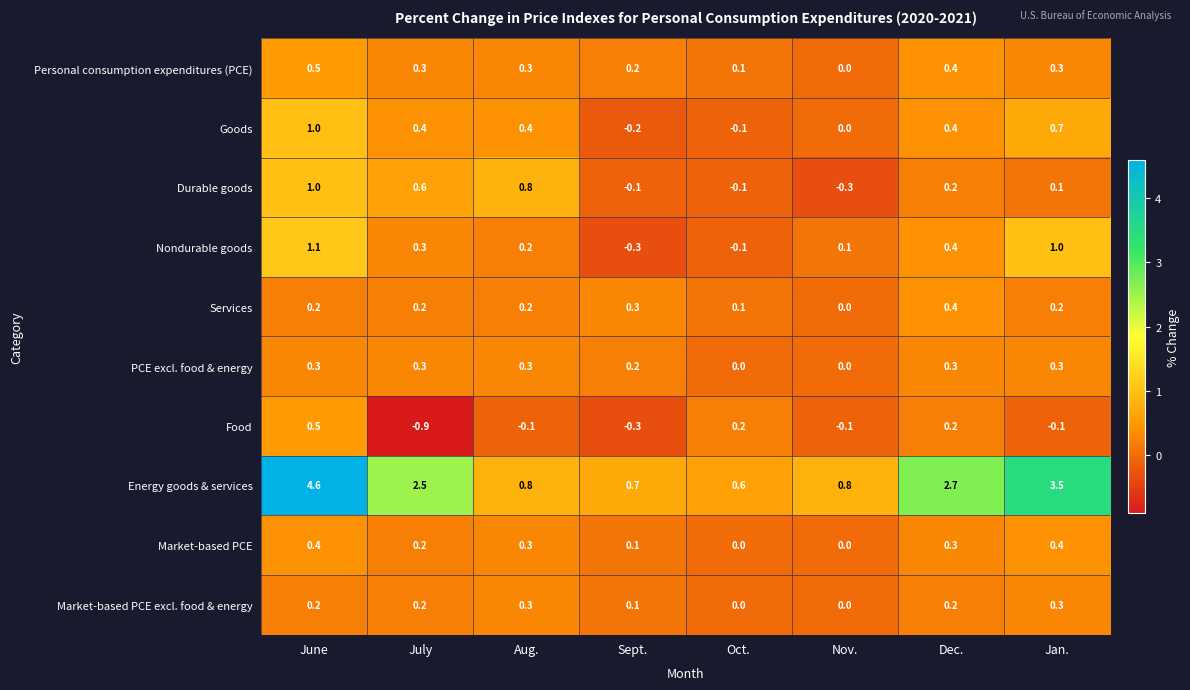

Which series has the widest spread of values?

Energy goods & services